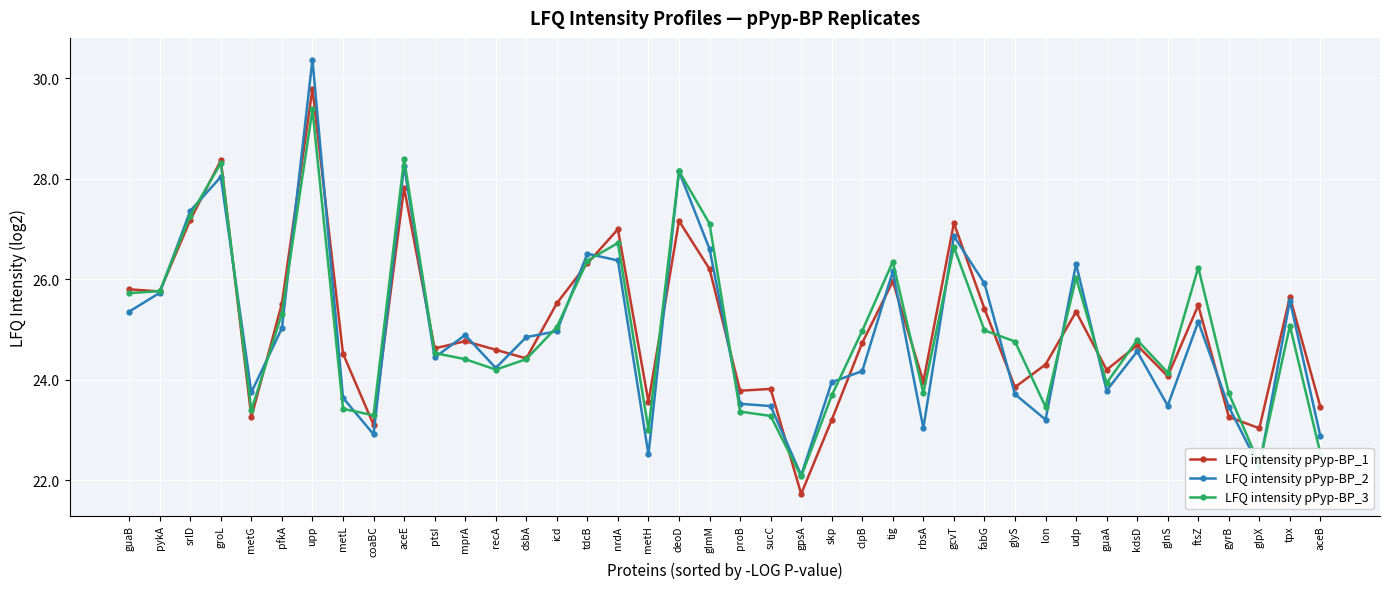

At which category is the sum across all series the highest?

upp